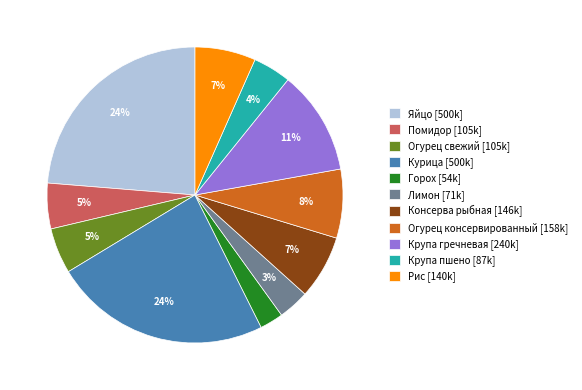

True or false: Консерва рыбная [146k] accounts for 7% of the total.

True